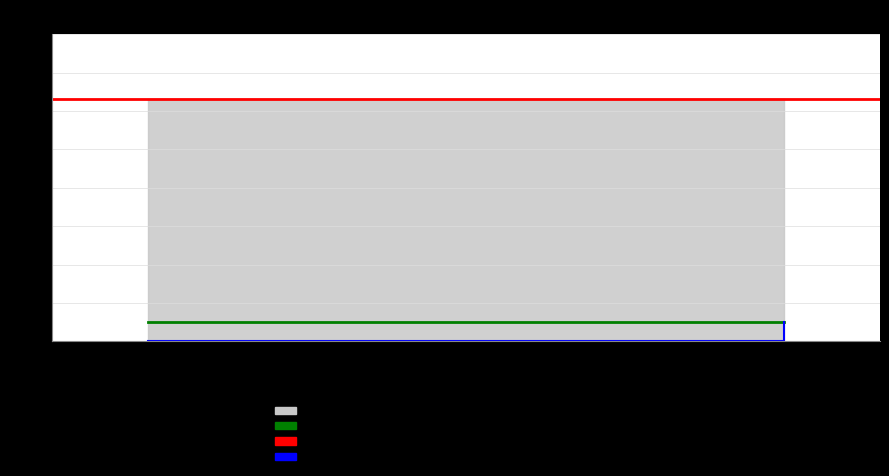

What is the value of the value point at the 1st from the left?

12.6